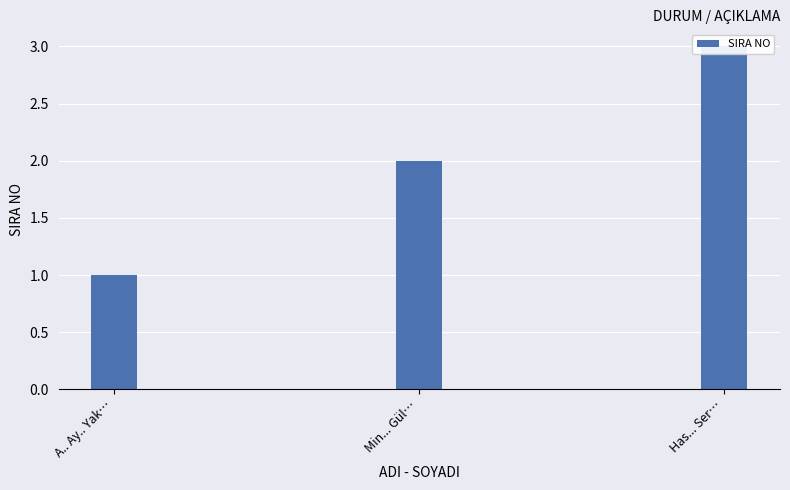

List the labels in order of value, smallest first.

A.. Ay.. Yak…, Min... Gül…, Has... Ser…